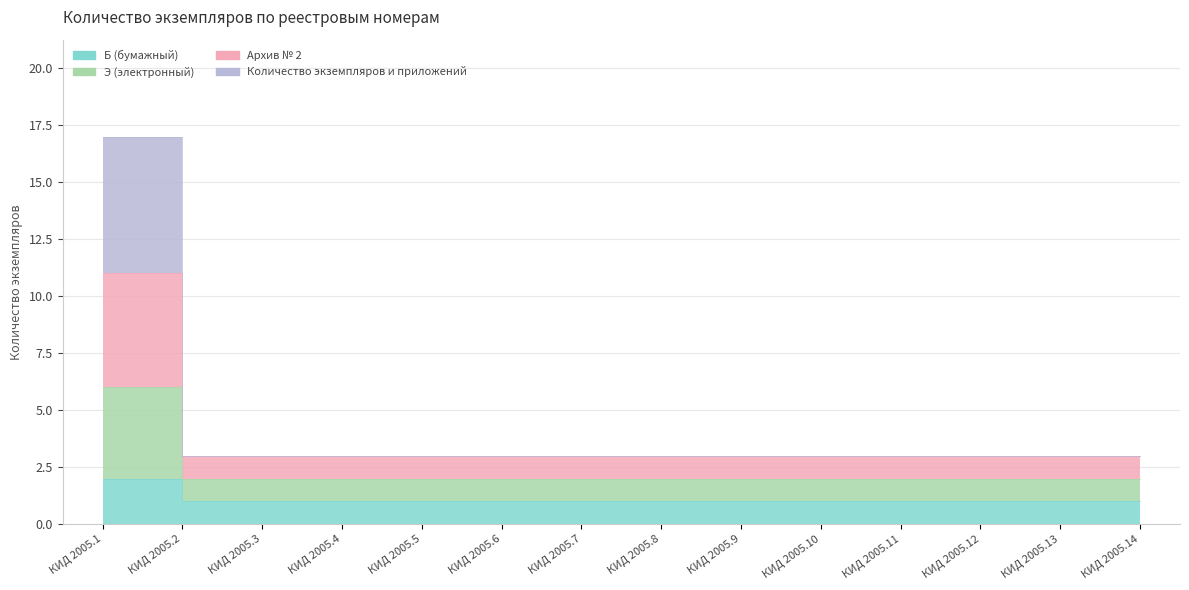

The value at КИД 2005.3 is 1. True or false?

True